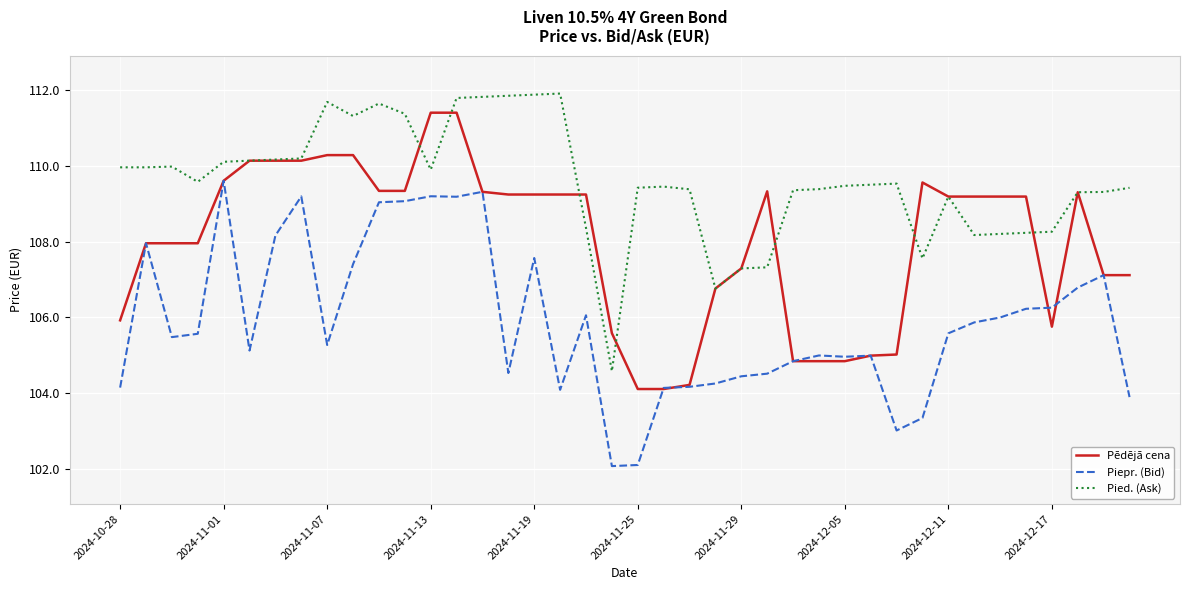

What is the greatest value displayed?

111.9